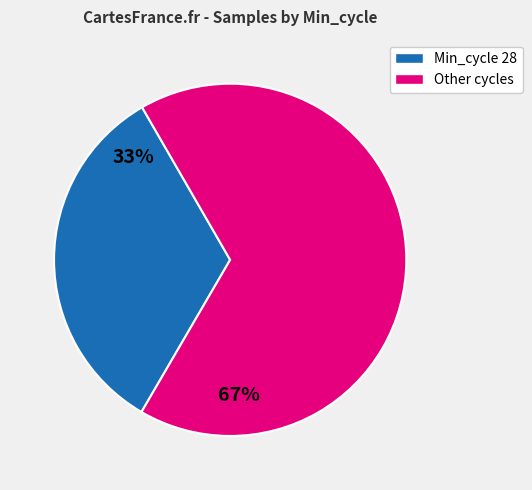

Rank the categories by value from highest to lowest.

Other cycles, Min_cycle 28